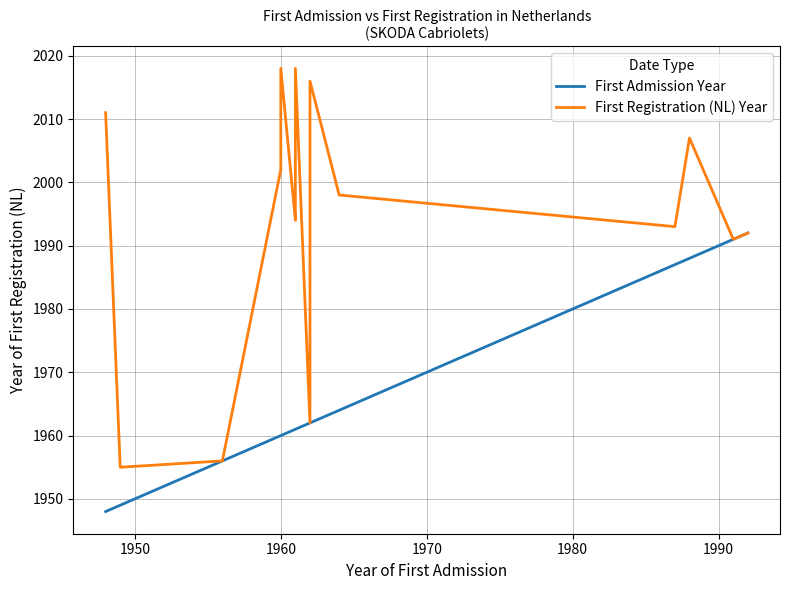

What is the maximum value for First Registration (NL) Year?

2018